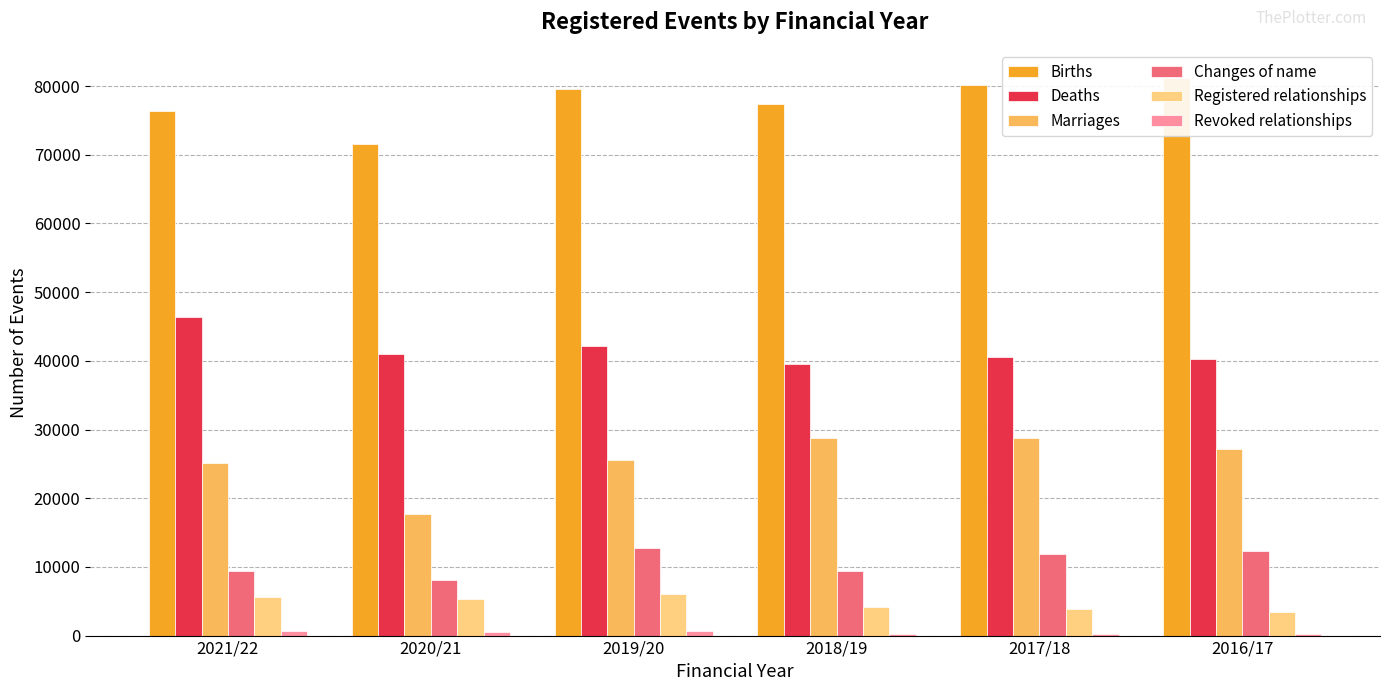

List the series in order of their peak value, highest first.

Births, Deaths, Marriages, Changes of name, Registered relationships, Revoked relationships